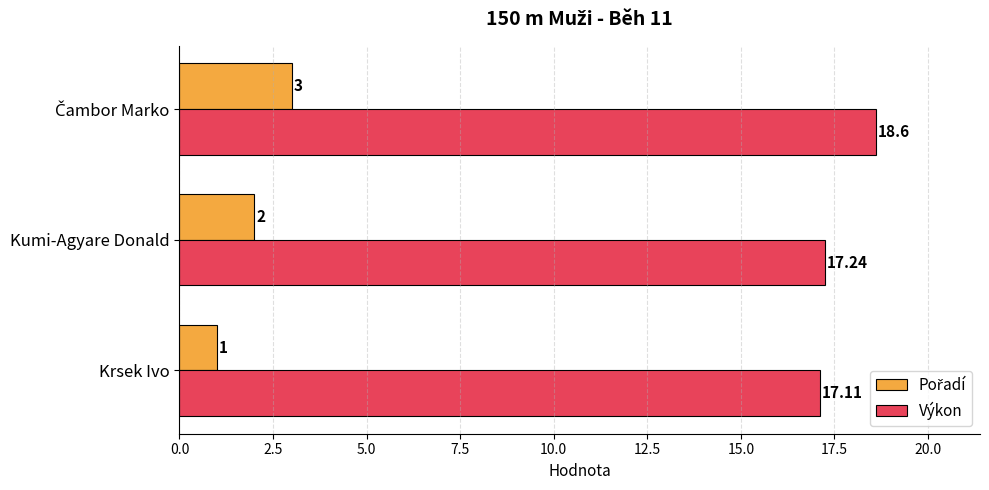

Count the number of data series in this chart.

2